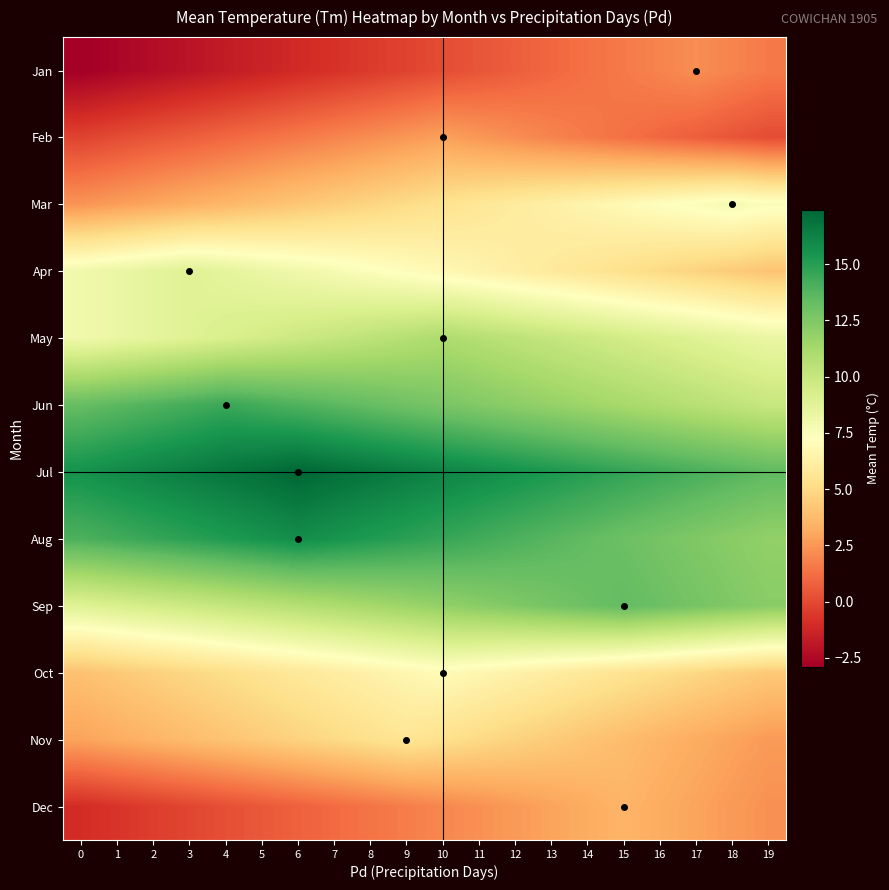

Reading right to left, what are all the values shown in this chart?

Jan: 19=1.6	18=1.9	17=2.2	16=1.9	15=1.6	14=1.3	13=1.0	12=0.7	11=0.4	10=0.1	9=-0.2	8=-0.5	7=-0.8	6=-1.1	5=-1.4	4=-1.7	3=-2.0	2=-2.3	1=-2.6	0=-2.9
Feb: 19=0.1	18=0.4	17=0.7	16=1.0	15=1.3	14=1.6	13=1.9	12=2.2	11=2.5	10=2.8	9=2.5	8=2.2	7=1.9	6=1.6	5=1.3	4=1.0	3=0.7	2=0.4	1=0.1	0=-0.2
Mar: 19=7.5	18=7.8	17=7.5	16=7.2	15=6.9	14=6.6	13=6.3	12=6.0	11=5.7	10=5.4	9=5.1	8=4.8	7=4.5	6=4.2	5=3.9	4=3.6	3=3.3	2=3.0	1=2.7	0=2.4
Apr: 19=4.1	18=4.4	17=4.7	16=5.0	15=5.3	14=5.6	13=5.9	12=6.2	11=6.5	10=6.8	9=7.1	8=7.4	7=7.7	6=8.0	5=8.3	4=8.6	3=8.9	2=8.6	1=8.3	0=8.0
May: 19=8.3	18=8.6	17=8.9	16=9.2	15=9.5	14=9.8	13=10.1	12=10.4	11=10.7	10=11.0	9=10.7	8=10.4	7=10.1	6=9.8	5=9.5	4=9.2	3=8.9	2=8.6	1=8.3	0=8.0
Jun: 19=10.0	18=10.3	17=10.6	16=10.9	15=11.2	14=11.5	13=11.8	12=12.1	11=12.4	10=12.7	9=13.0	8=13.3	7=13.6	6=13.9	5=14.2	4=14.5	3=14.2	2=13.9	1=13.6	0=13.3
Jul: 19=13.5	18=13.8	17=14.1	16=14.4	15=14.7	14=15.0	13=15.3	12=15.6	11=15.9	10=16.2	9=16.5	8=16.8	7=17.1	6=17.4	5=17.1	4=16.8	3=16.5	2=16.2	1=15.9	0=15.6
Aug: 19=11.9	18=12.2	17=12.5	16=12.8	15=13.1	14=13.4	13=13.7	12=14.0	11=14.3	10=14.6	9=14.9	8=15.2	7=15.5	6=15.8	5=15.5	4=15.2	3=14.9	2=14.6	1=14.3	0=14.0
Sep: 19=12.2	18=12.5	17=12.8	16=13.1	15=13.4	14=13.1	13=12.8	12=12.5	11=12.2	10=11.9	9=11.6	8=11.3	7=11.0	6=10.7	5=10.4	4=10.1	3=9.8	2=9.5	1=9.2	0=8.9
Oct: 19=4.3	18=4.6	17=4.9	16=5.2	15=5.5	14=5.8	13=6.1	12=6.4	11=6.7	10=7.0	9=6.7	8=6.4	7=6.1	6=5.8	5=5.5	4=5.2	3=4.9	2=4.6	1=4.3	0=4.0
Nov: 19=2.6	18=2.9	17=3.2	16=3.5	15=3.8	14=4.1	13=4.4	12=4.7	11=5.0	10=5.3	9=5.6	8=5.3	7=5.0	6=4.7	5=4.4	4=4.1	3=3.8	2=3.5	1=3.2	0=2.9
Dec: 19=2.3	18=2.6	17=2.9	16=3.2	15=3.5	14=3.2	13=2.9	12=2.6	11=2.3	10=2.0	9=1.7	8=1.4	7=1.1	6=0.8	5=0.5	4=0.2	3=-0.1	2=-0.4	1=-0.7	0=-1.0